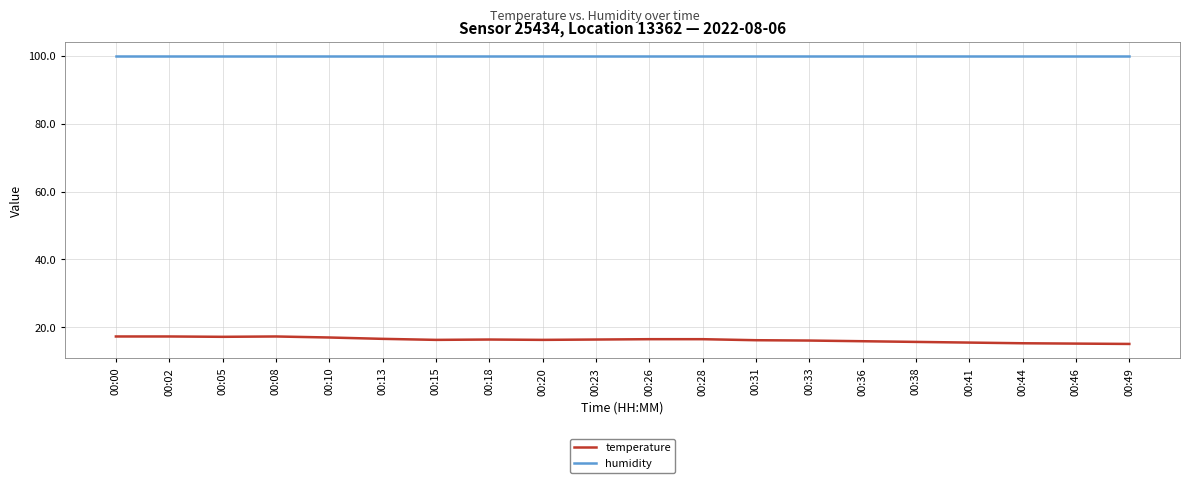

Count the number of data series in this chart.

2